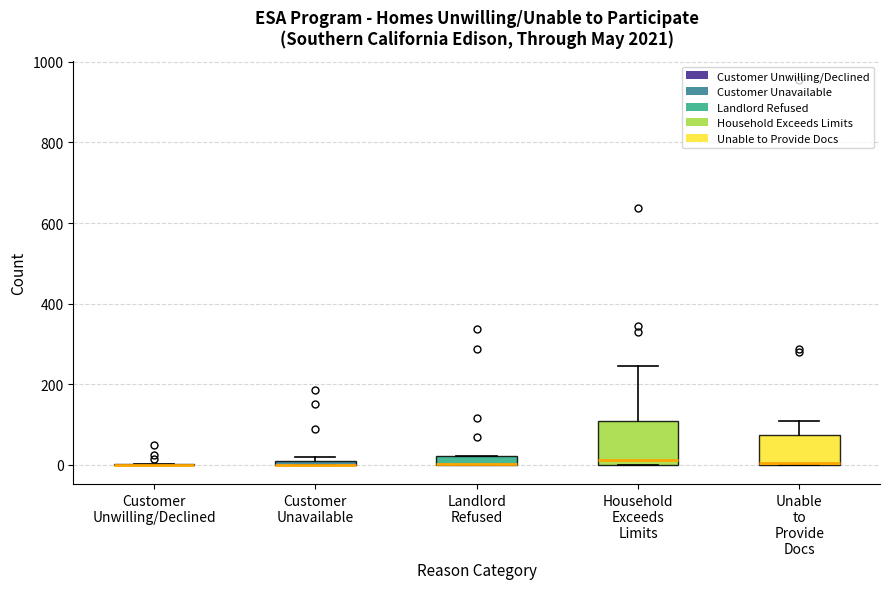

Where is the upper edge of the box for Unable to Provide Docs on the y-axis? The values are not printed on the chart, so give them approximately, as read against the axis.

80